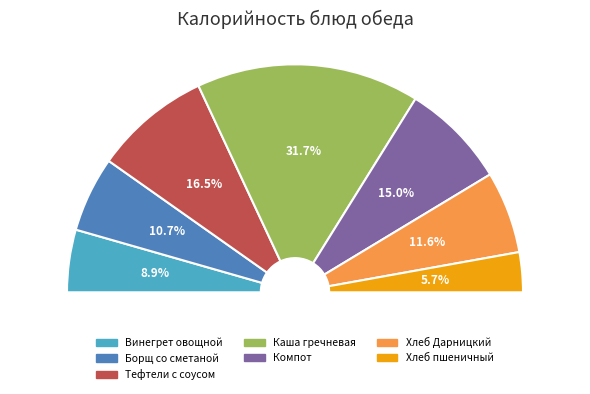

To the nearest percent, what is the average slice percentage?

14%